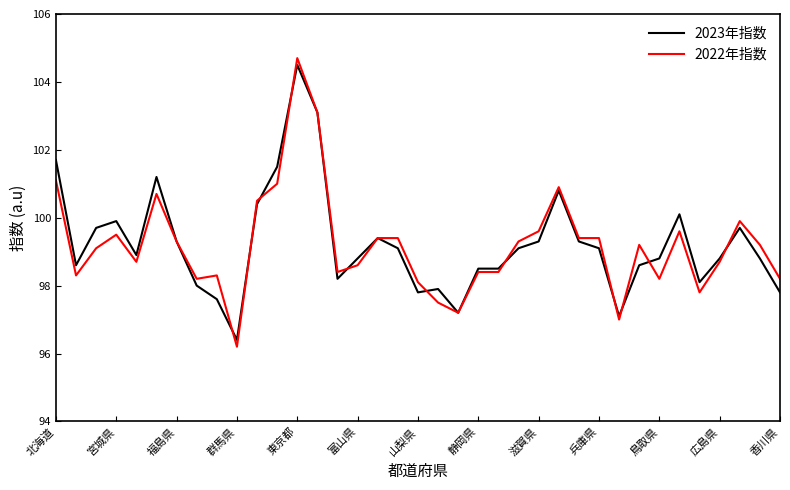

What is the maximum value shown in the chart?

104.7